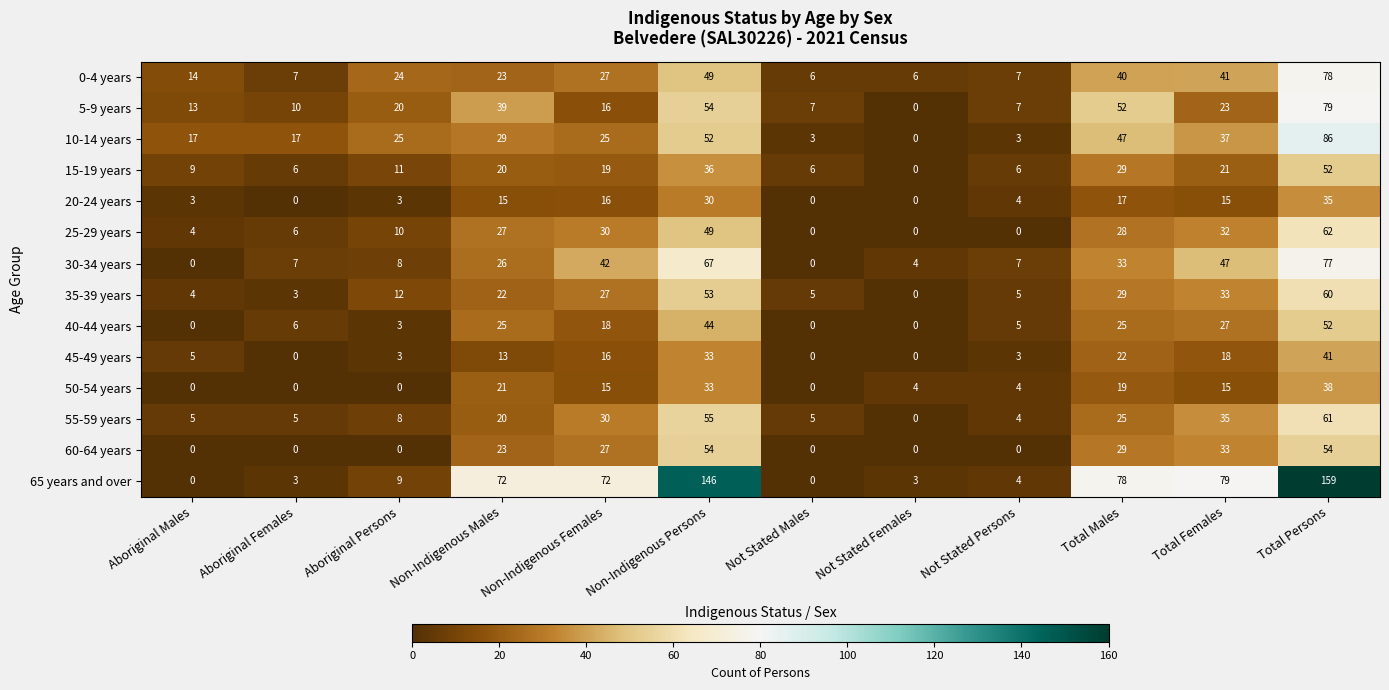

What is the difference between the maximum and second lowest values in the 30-34 years series?

77